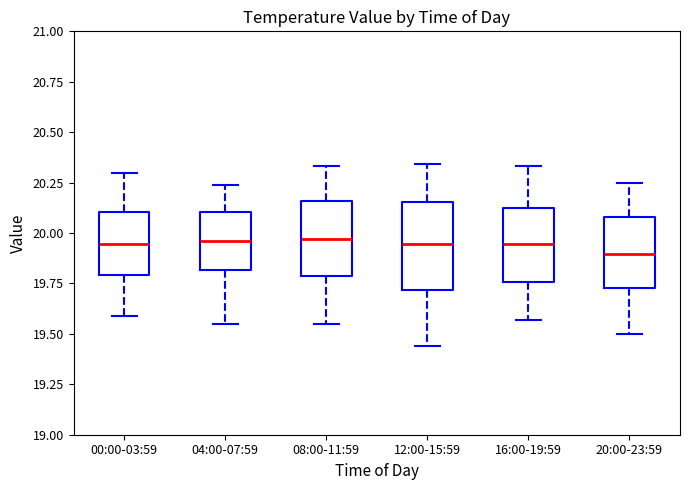

Reading left to right, read every box against the y-axis: the position of its median line, the range the box covers, and the ends of its whiskers. The values are not printed on the chart, so give them approximately, as read against the axis.

00:00-03:59: median 19.95, box 19.80 to 20.10, whiskers 19.60 to 20.30
04:00-07:59: median 19.95, box 19.80 to 20.10, whiskers 19.55 to 20.25
08:00-11:59: median 19.95, box 19.80 to 20.15, whiskers 19.55 to 20.35
12:00-15:59: median 19.95, box 19.70 to 20.15, whiskers 19.45 to 20.35
16:00-19:59: median 19.95, box 19.75 to 20.15, whiskers 19.55 to 20.35
20:00-23:59: median 19.90, box 19.75 to 20.10, whiskers 19.50 to 20.25